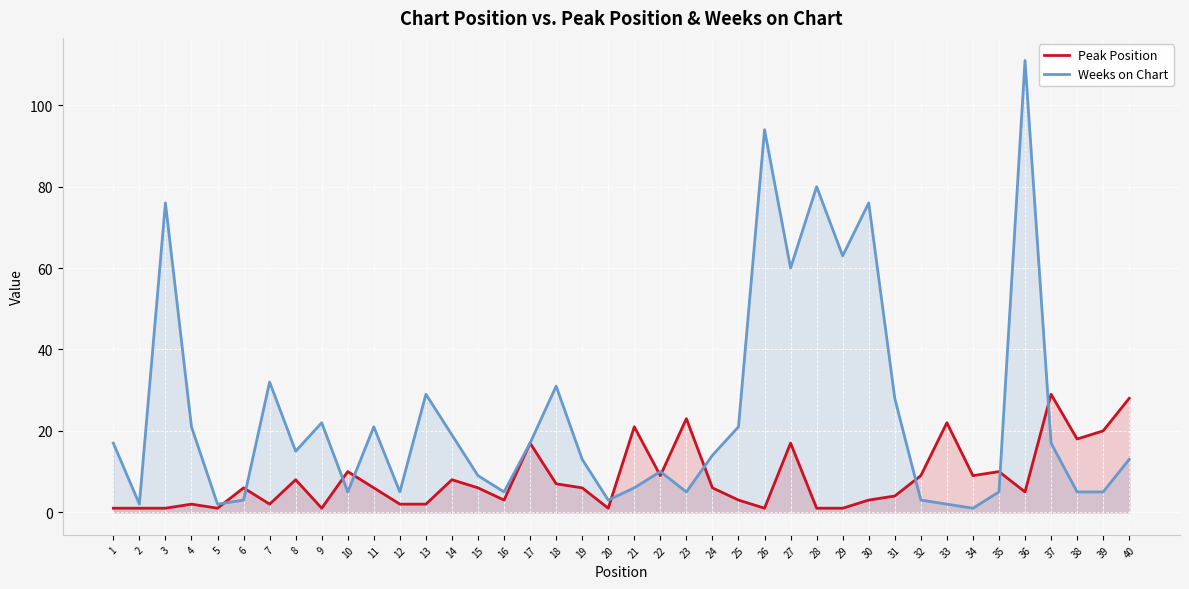

What is the minimum value for Peak Position?

1